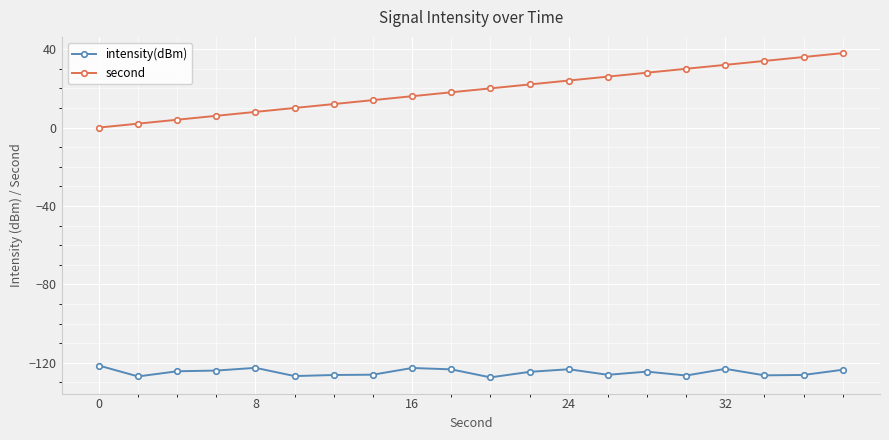

Rank the series by their maximum value, from highest to lowest.

second, intensity(dBm)